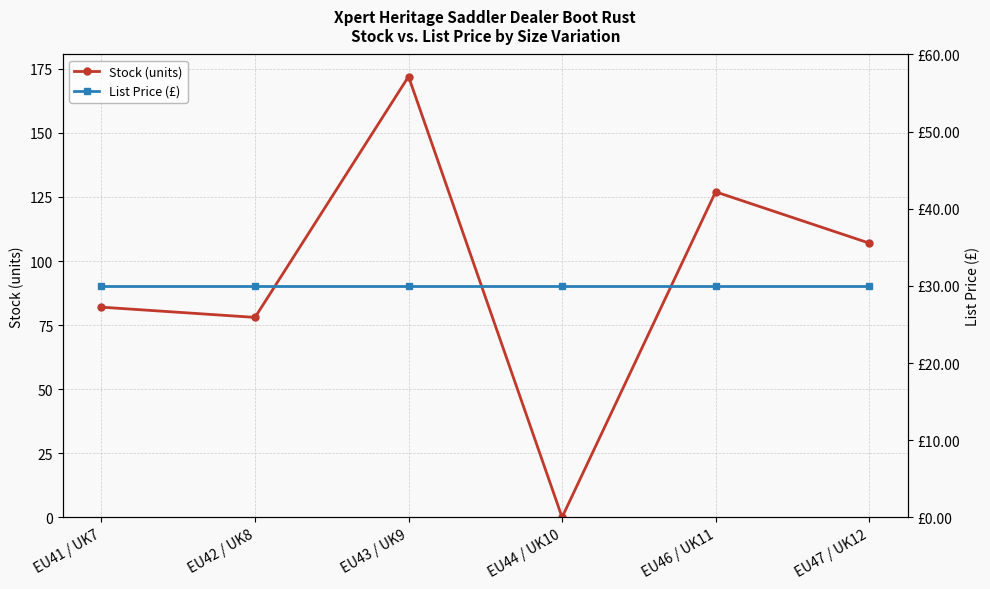

What is the value of the List Price (£) point at the 5th from the left?

29.9